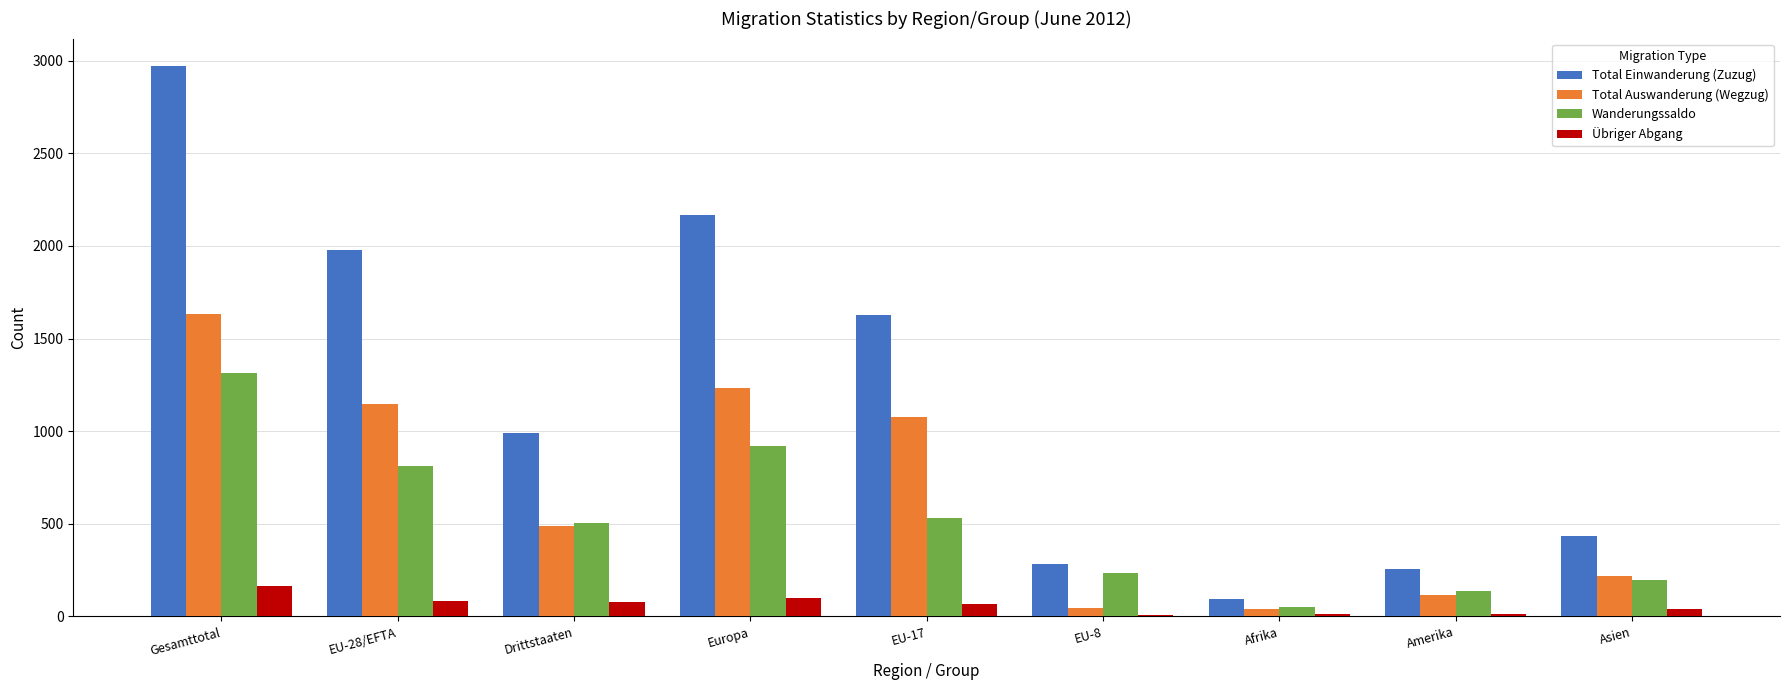

How many bars are there in each group?

4